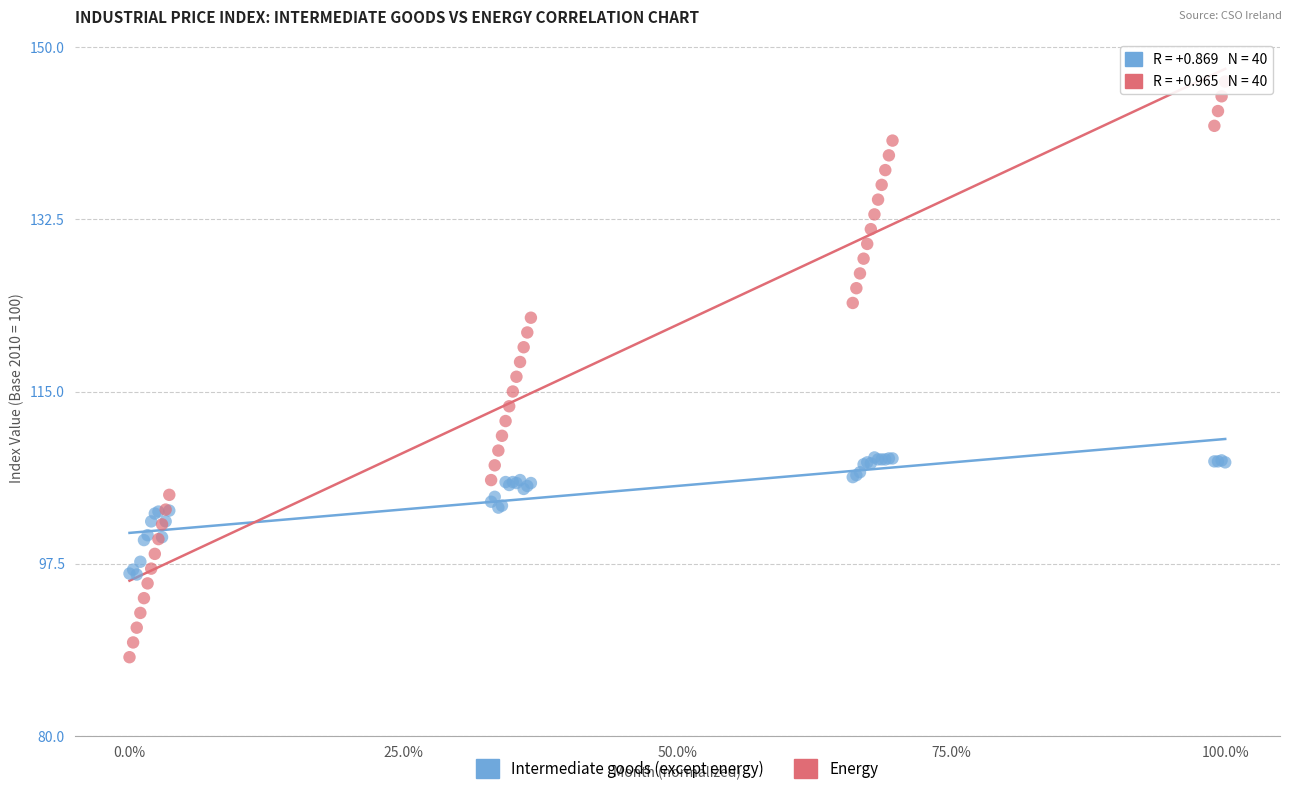

What is the X range (max minus min) for the scatter plot?

1.0